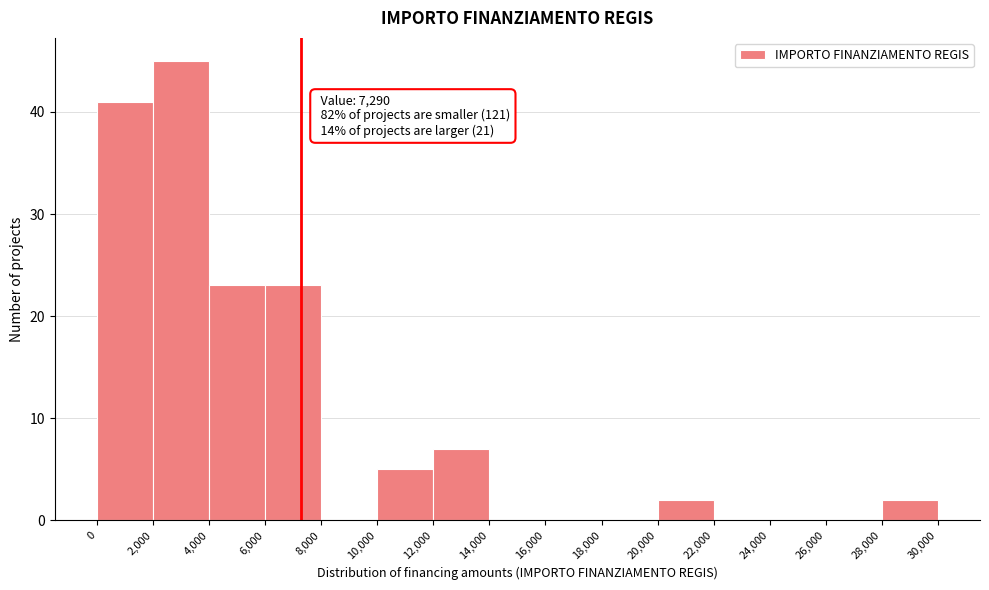

Over which range of the x-axis is the bar tallest?

2,000 to 4,000